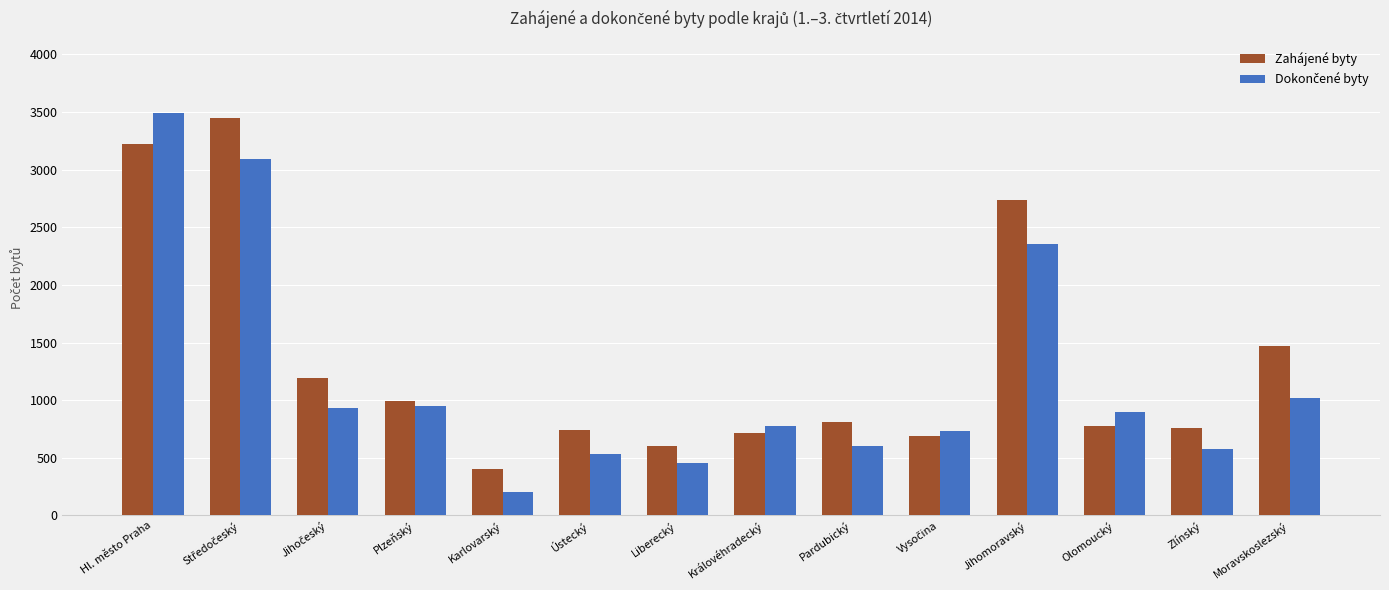

What is the minimum value shown in the chart?

204